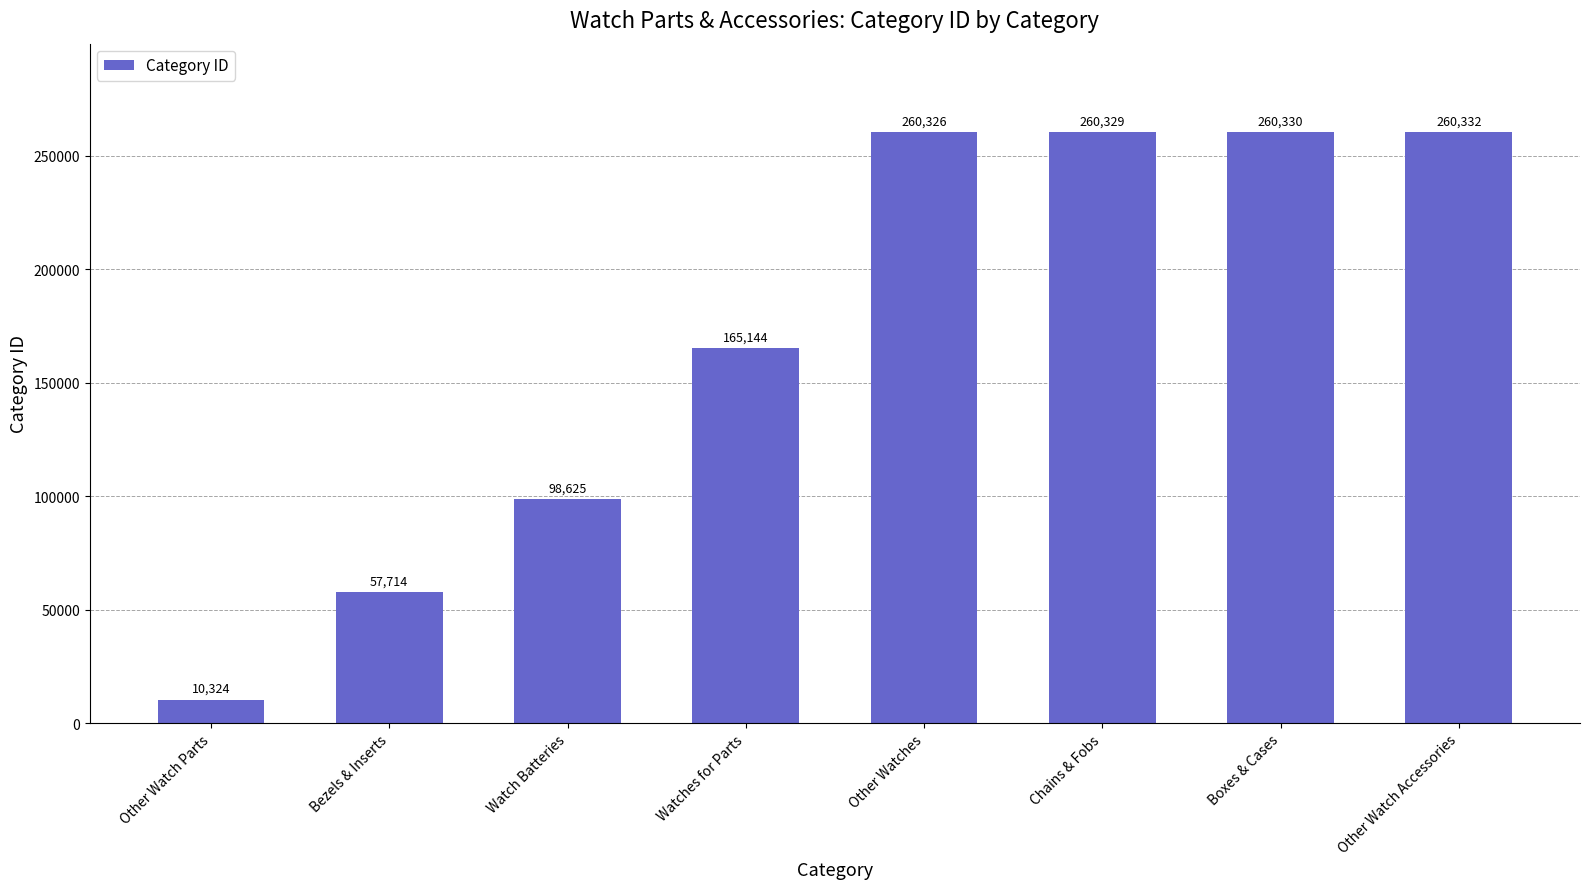

What is the ratio of the value at Watch Batteries to the value at Other Watch Parts?

9.6